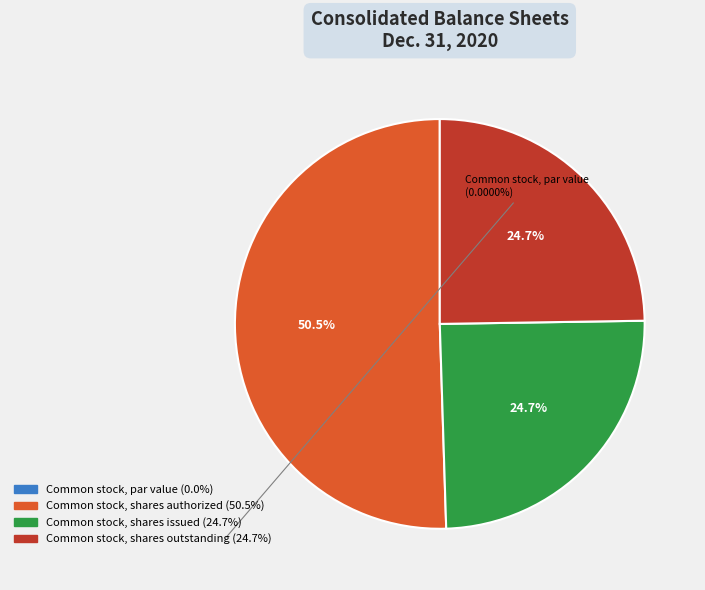

Do Common stock, shares issued and Common stock, shares outstanding together represent more than half of the pie?

No